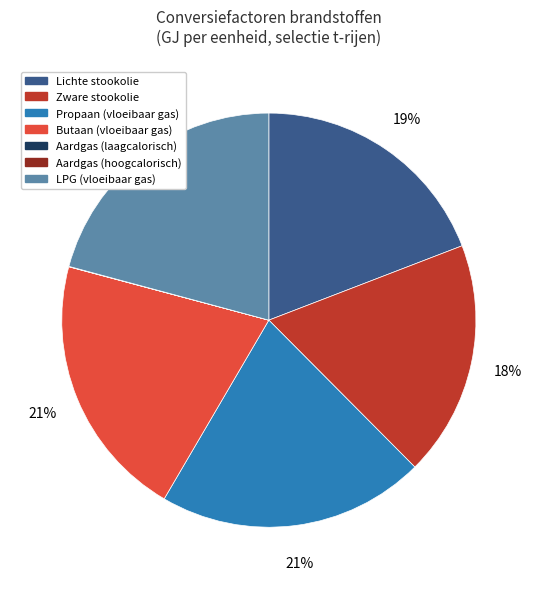

What percentage is the Propaan (vloeibaar gas) slice, to the nearest percent?

21%